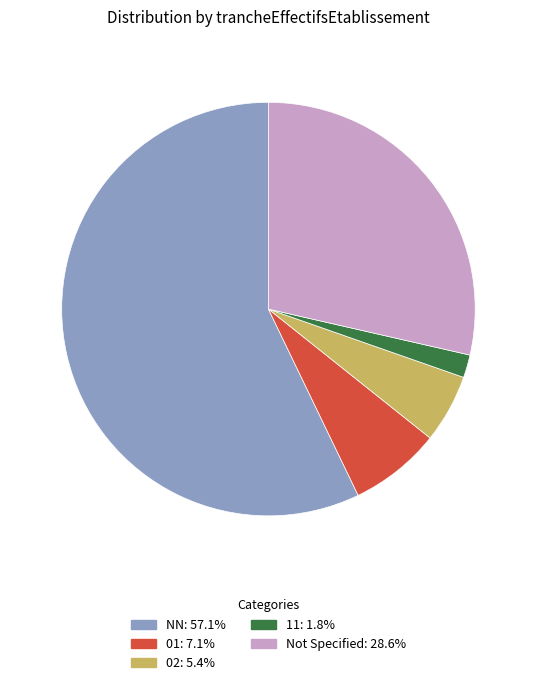

How many slices are in this pie chart?

5